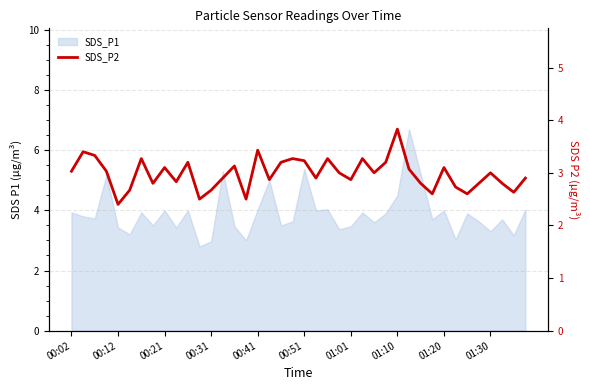

True or false: there are more than 2 points higher than both neighbors.

True